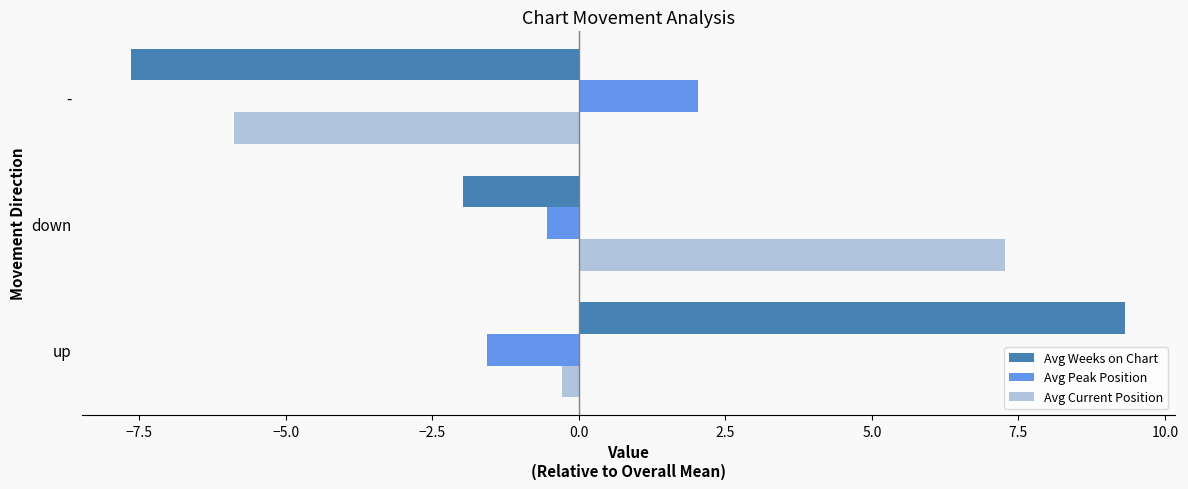

At which label is Avg Weeks on Chart closest to 0?

down